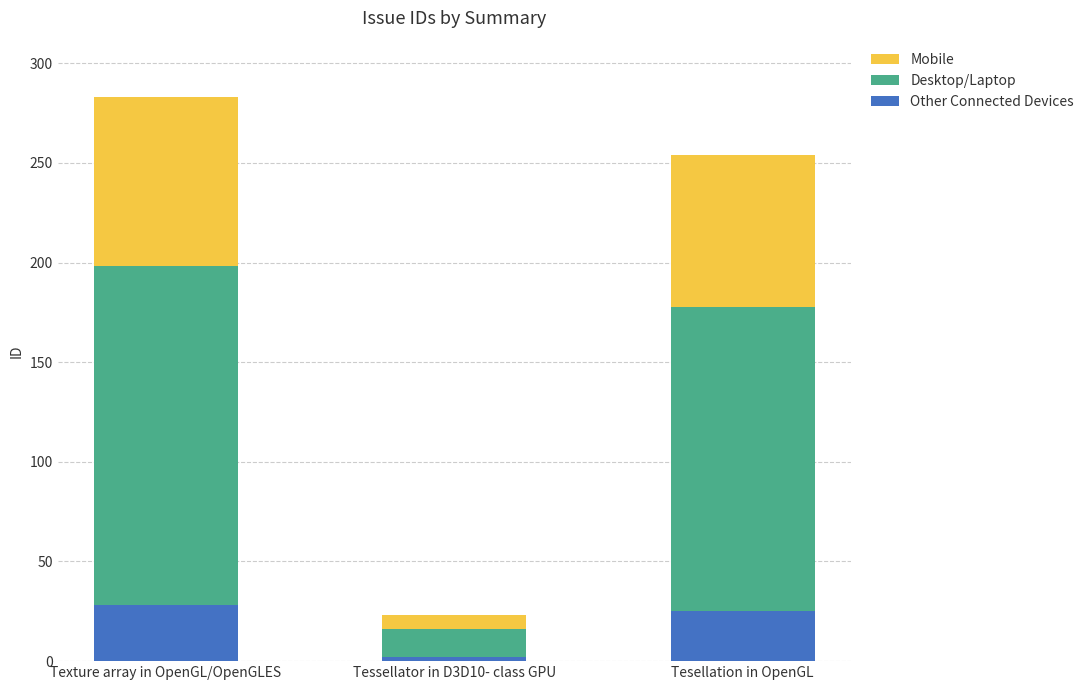

What is the total value across all series at Tesellation in OpenGL?

254.0